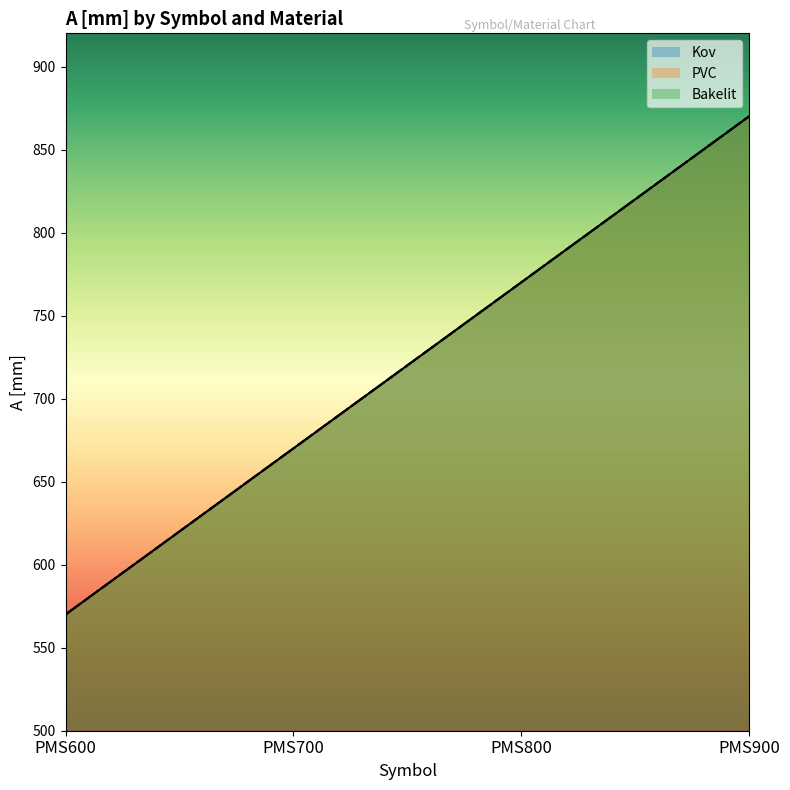

At which label is Kov closest to 720?

PMS700